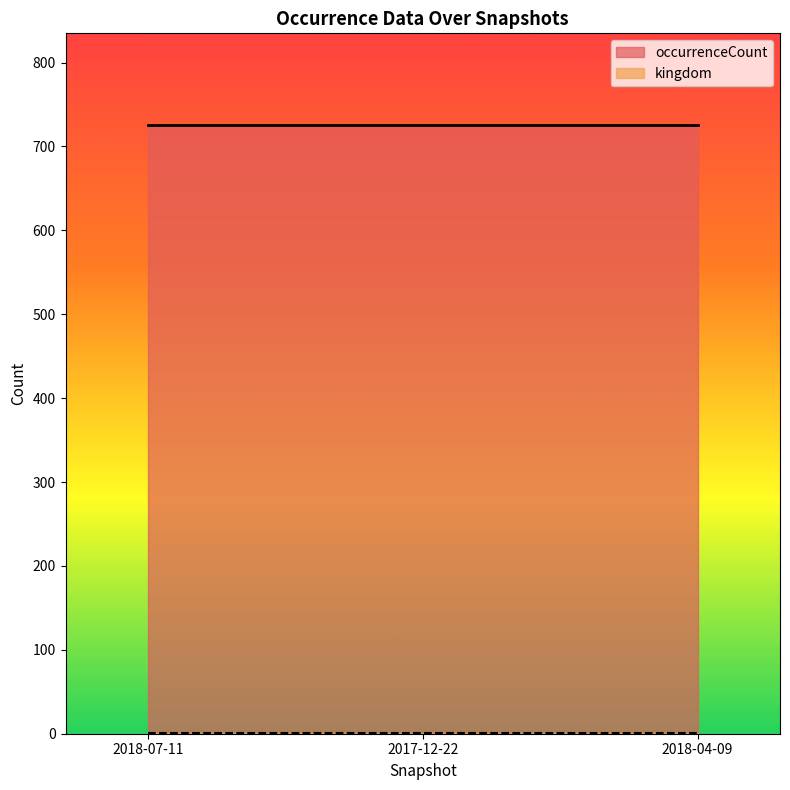

What is the lowest value of the occurrenceCount series?

726